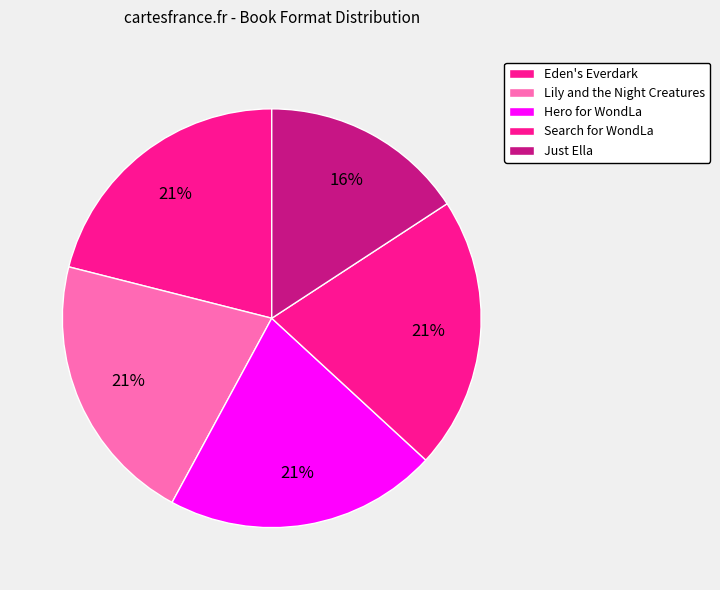

Is it true that Lily and the Night Creatures is 21% of the pie?

True